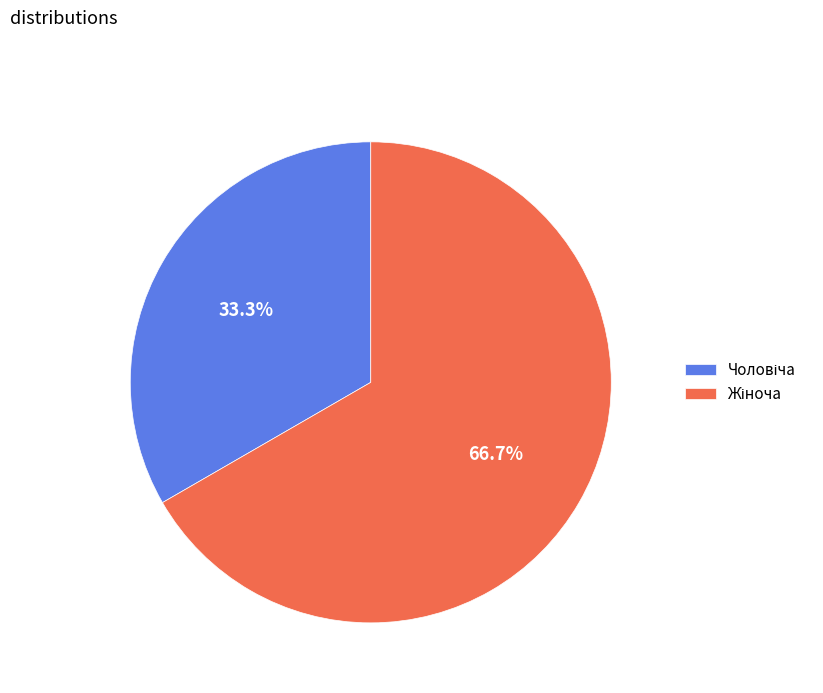

How many slices are in this pie chart?

2